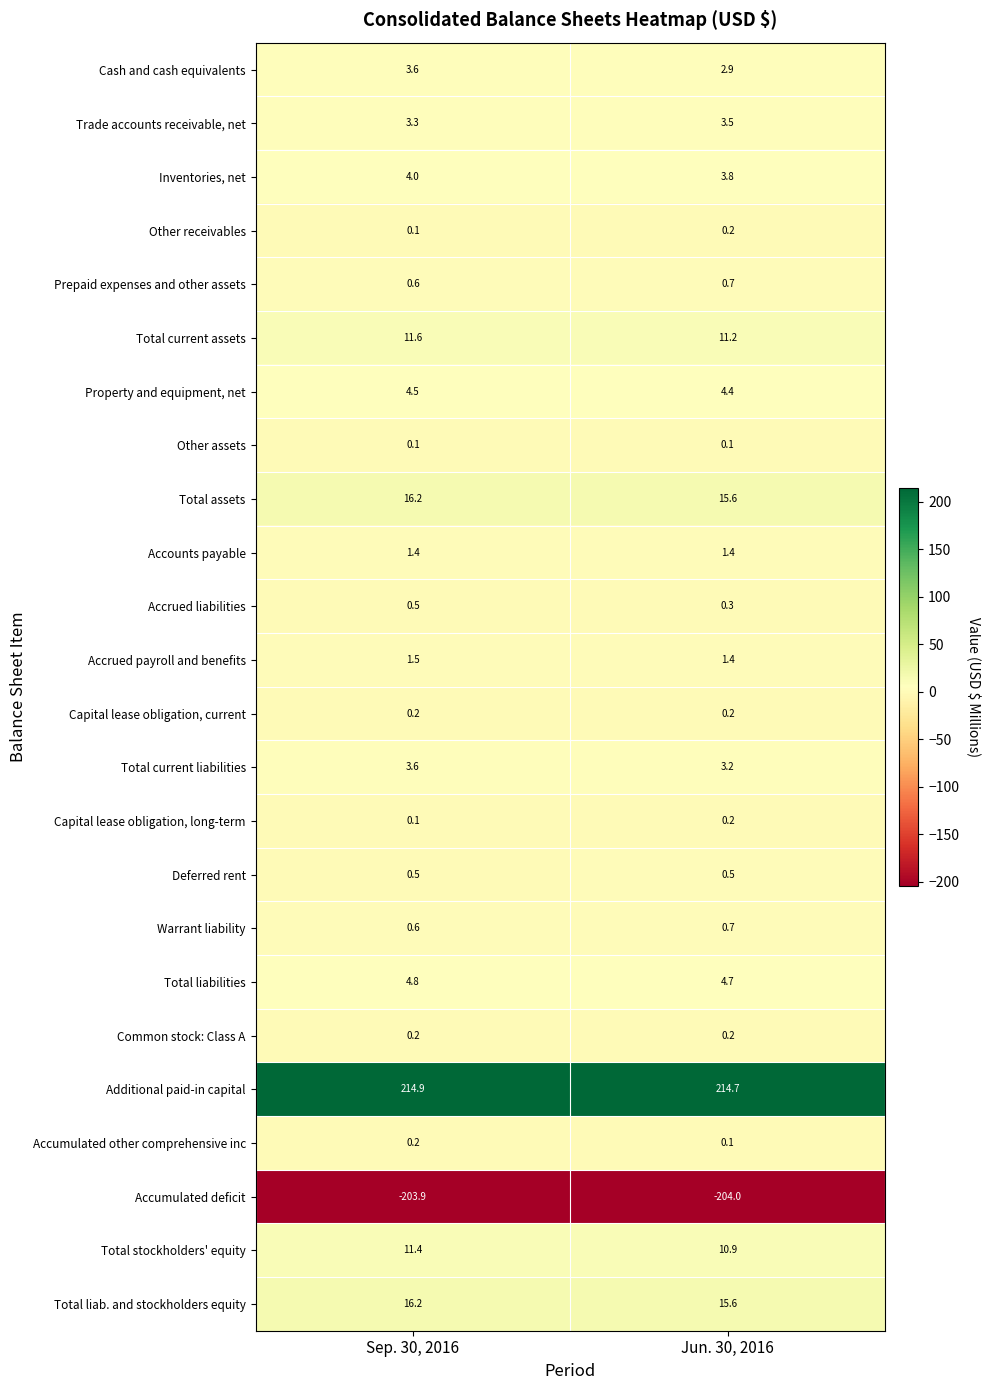

What is the smallest value displayed?

-204.0